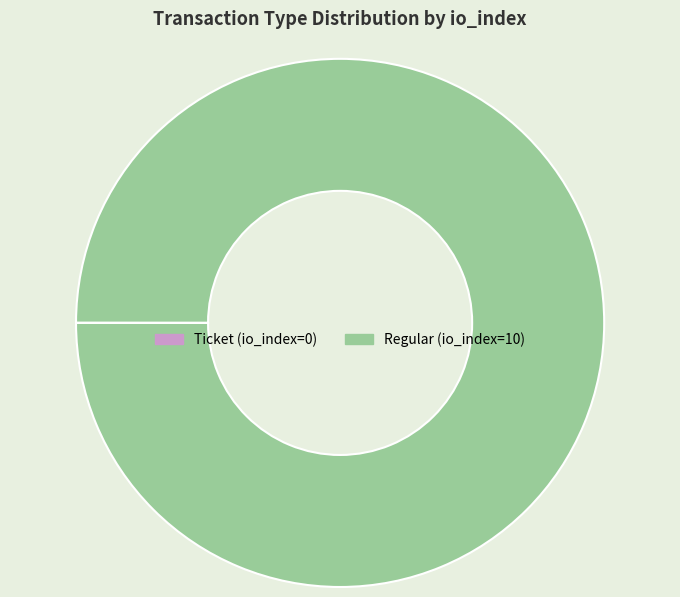

What is the largest slice in the pie chart?

Regular